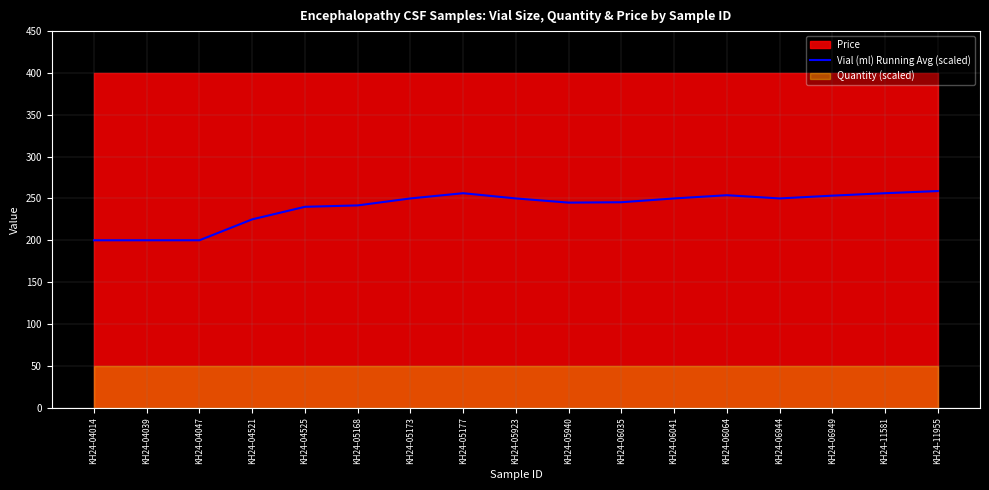

How many interior local valleys (lower than both neighbors) does the data have?

2